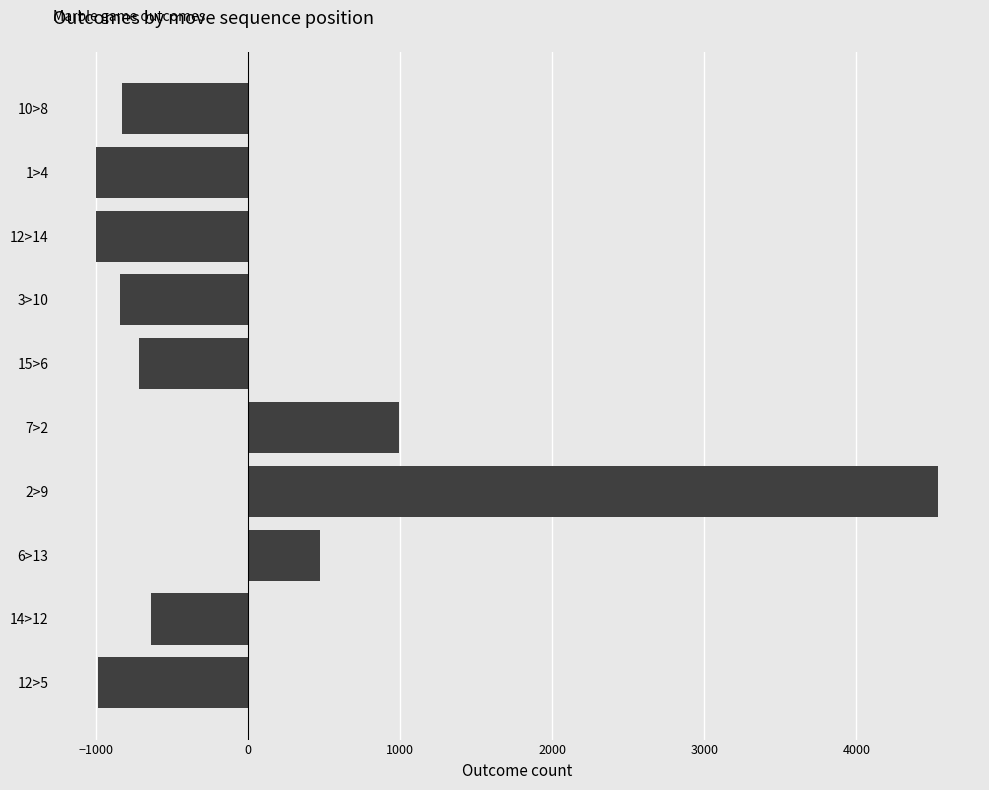

The value at 15>6 is -171. True or false?

False